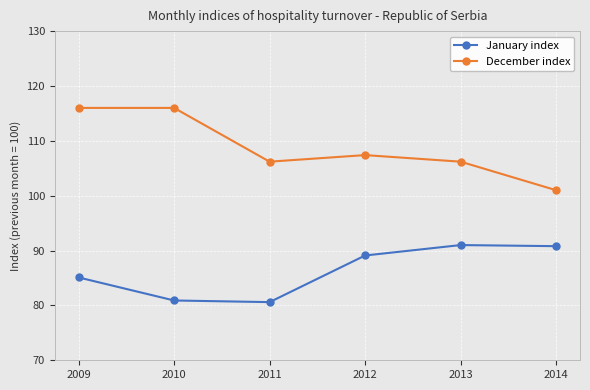

What is the minimum value shown in the chart?

80.6